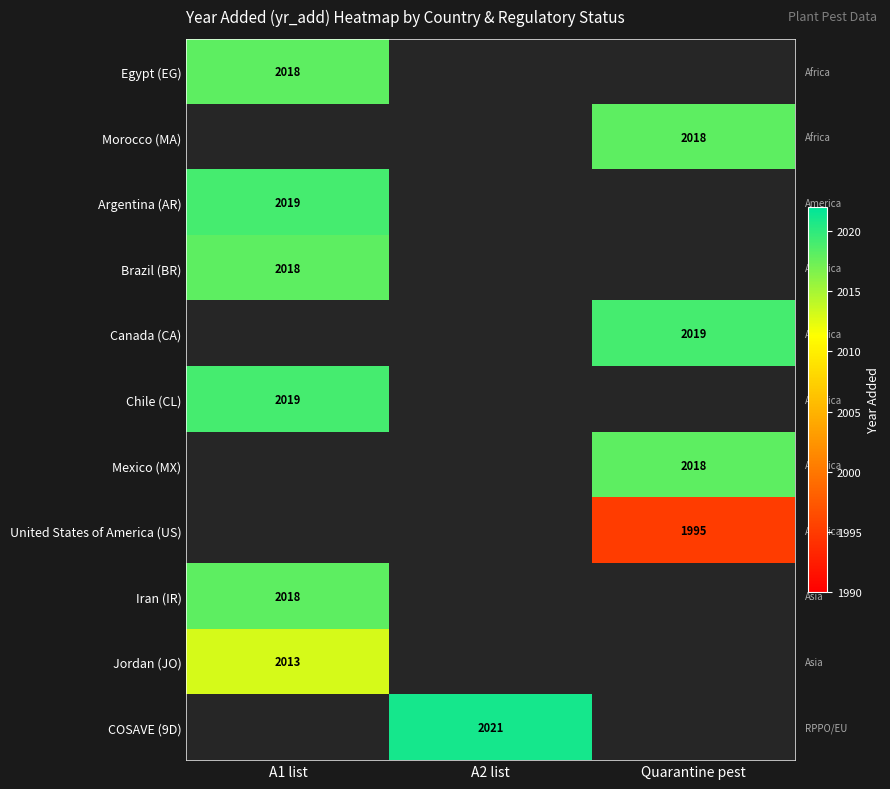

The Brazil (BR) series shows 833.5 at A1 list. True or false?

False